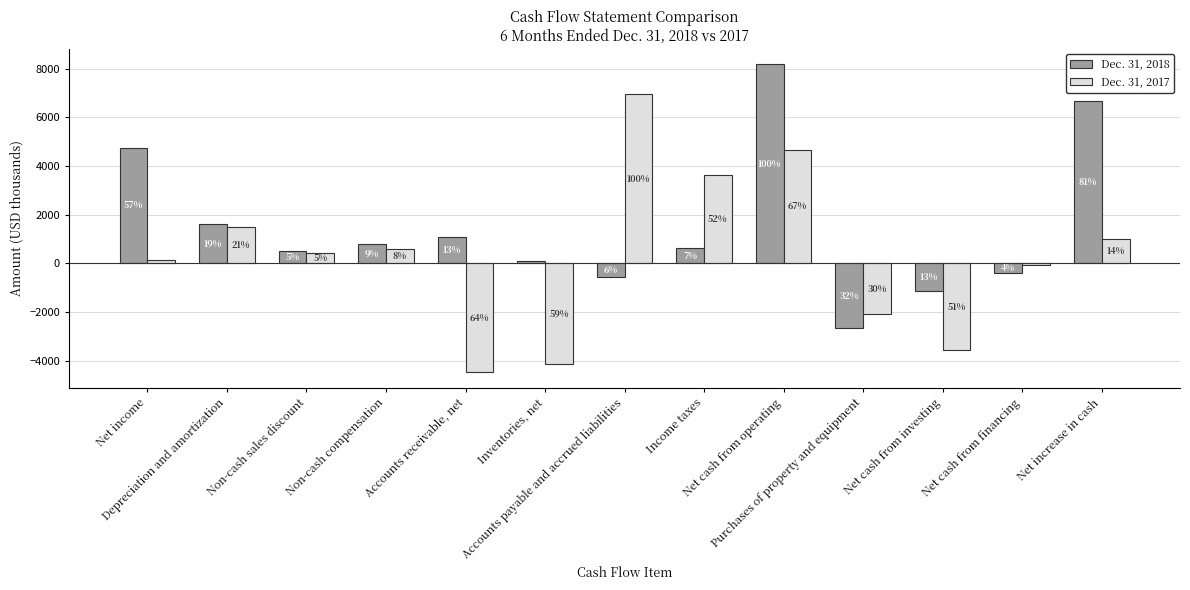

Does the chart contain any negative values?

Yes